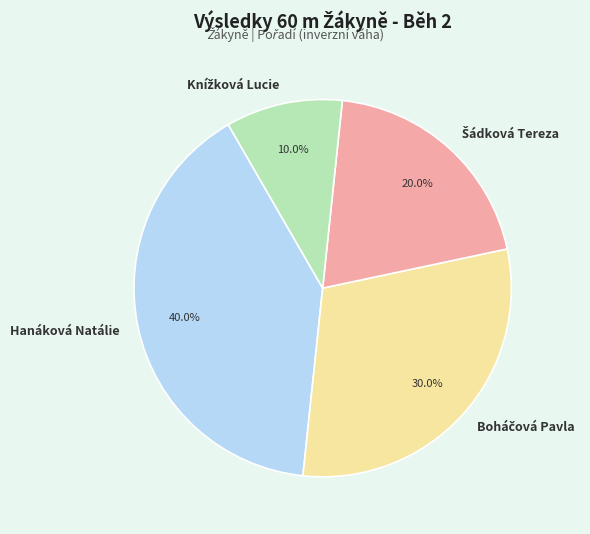

How many segments does this pie chart have?

4